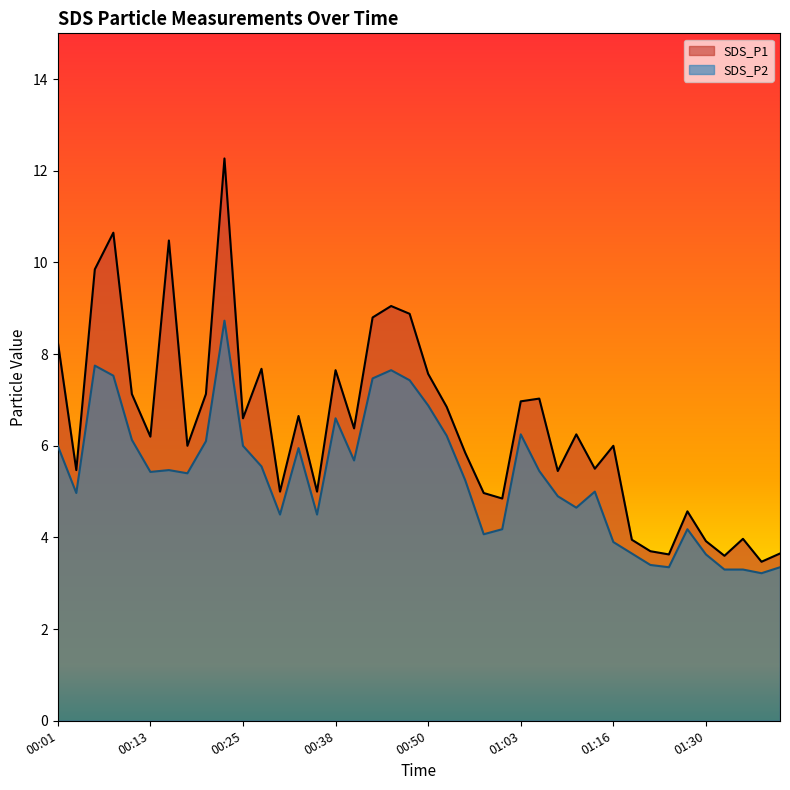

Which has a higher value, 00:18 or 00:40?

00:40